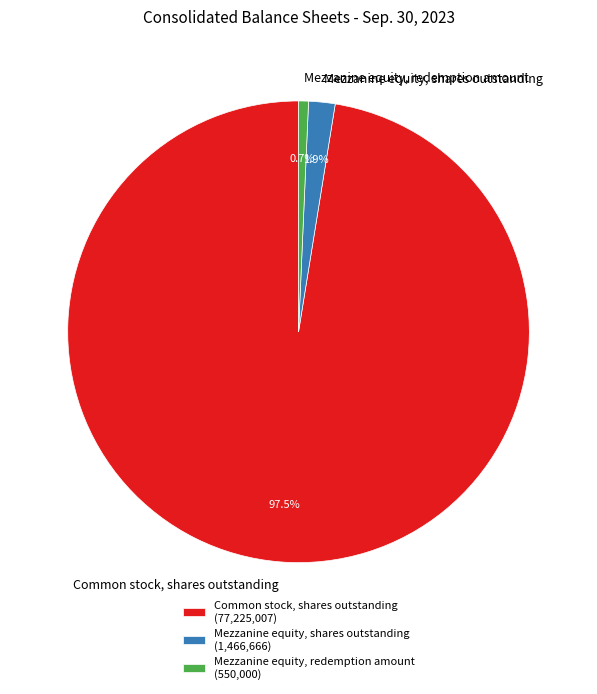

The Mezzanine equity, shares outstanding slice represents 10% of the pie. True or false?

False